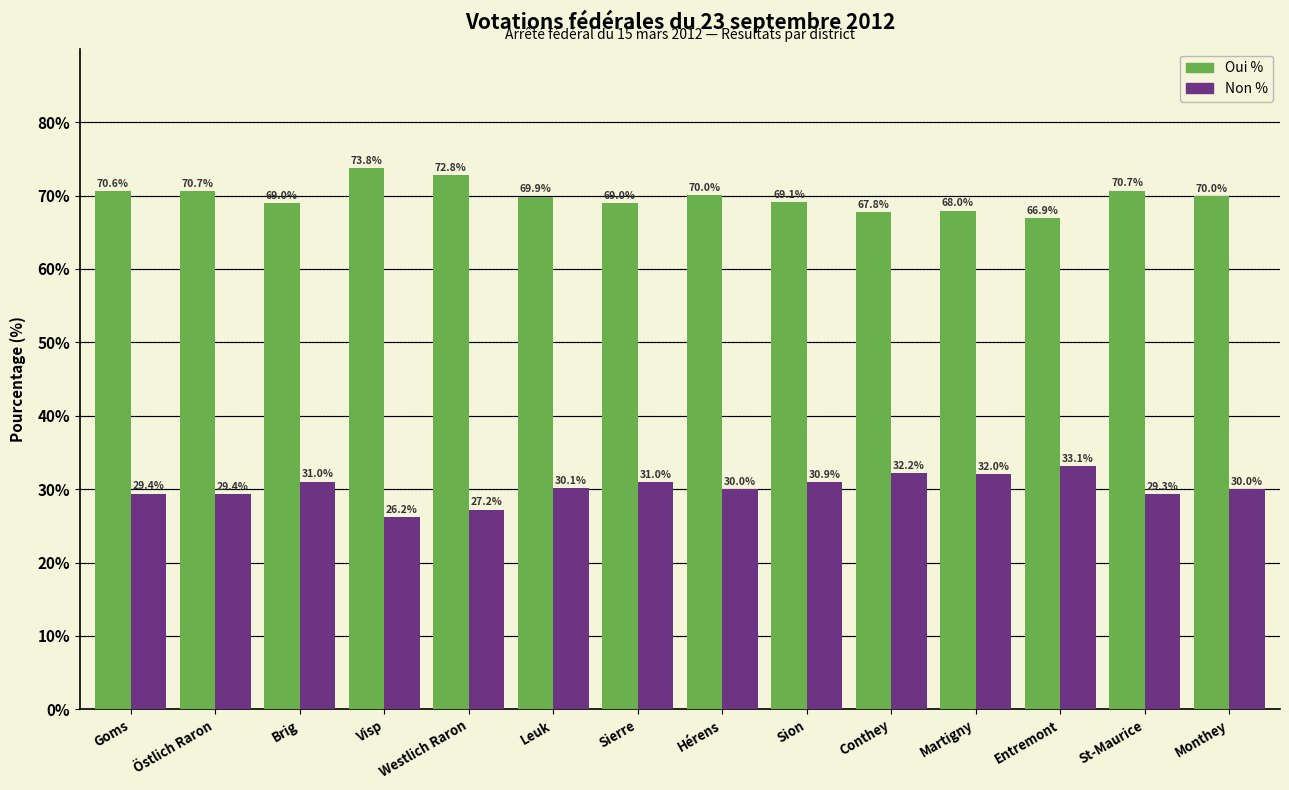

What is the difference between the highest and lowest values at Goms?

41.2